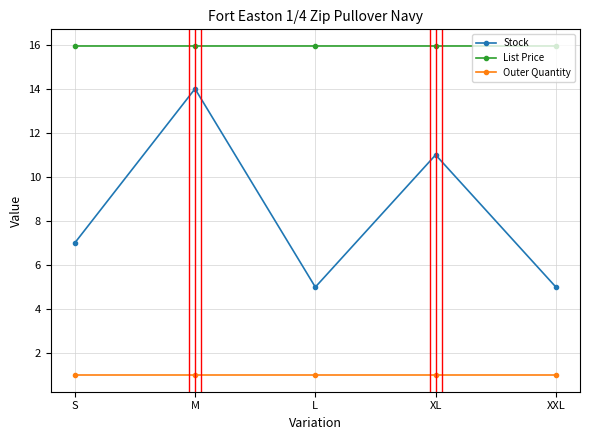

What position from the left is L?

3